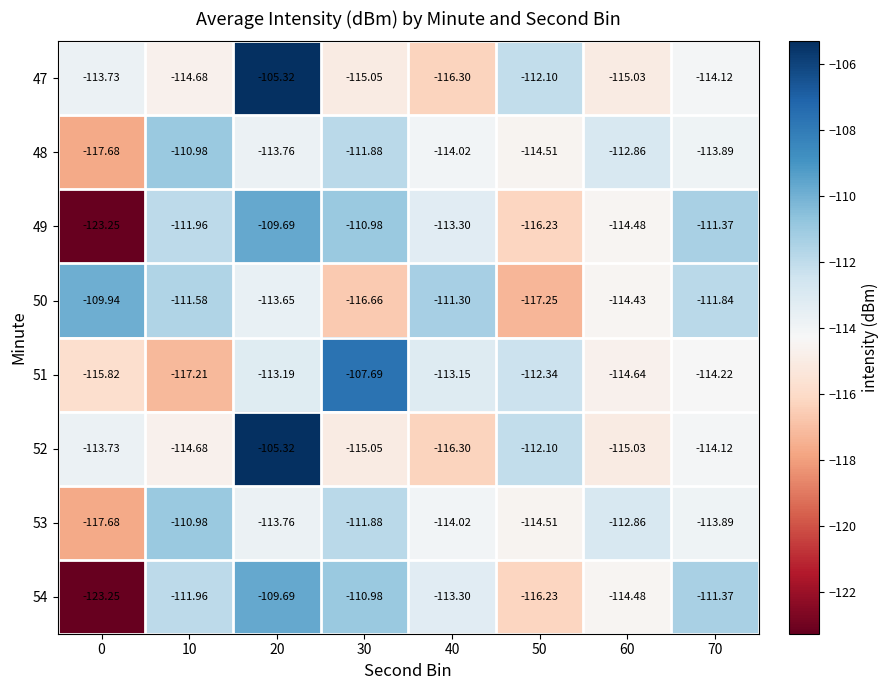

Is the value of 48 at 30 greater than the value of 50 at 70?

No